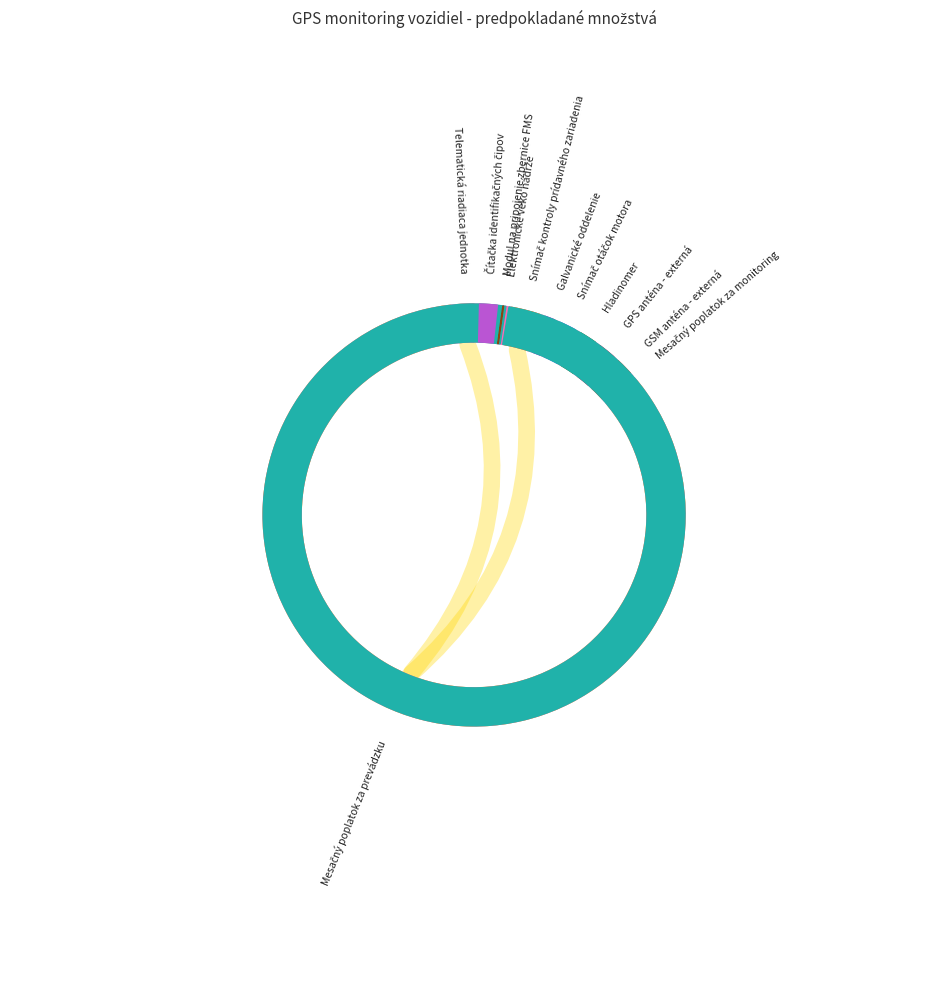

To the nearest percent, what is the difference between the largest and smallest slice percentages?

84%